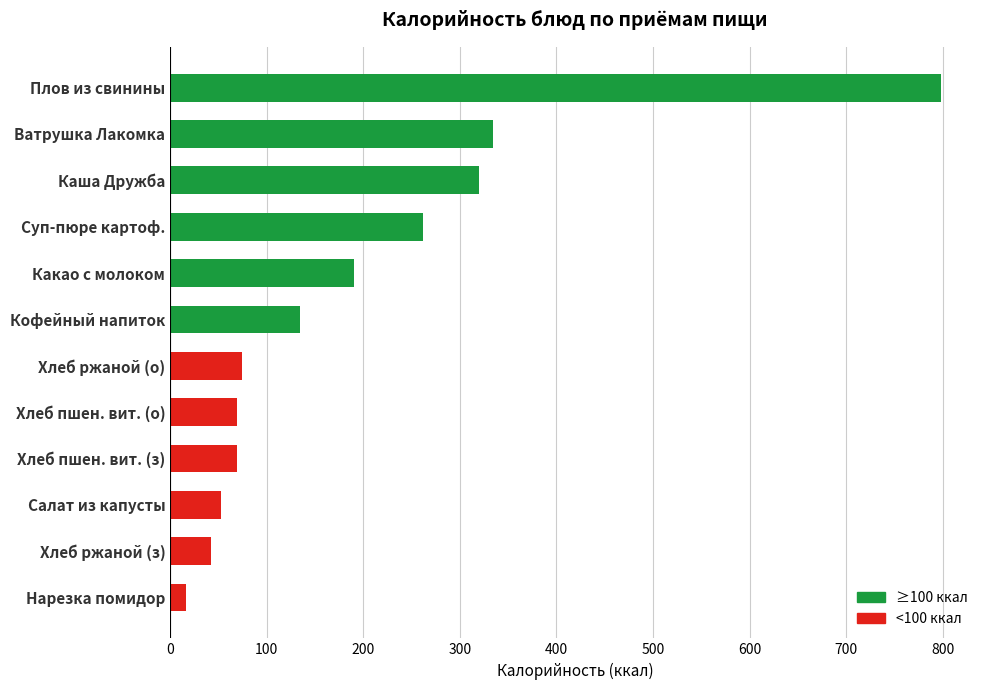

True or false: the data shows 121.5 at Хлеб пшен. вит. (з).

False